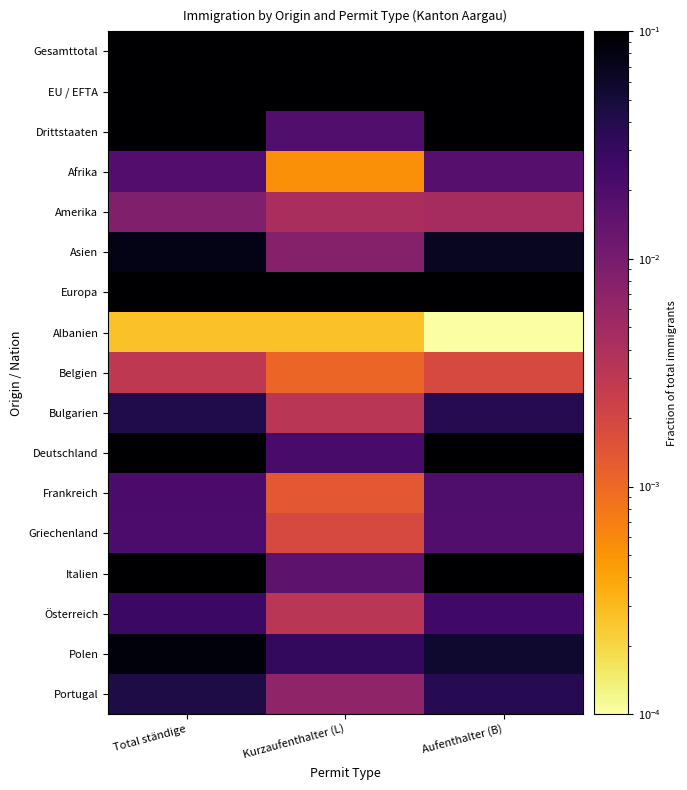

Which series has the largest total across all categories?

Gesamttotal